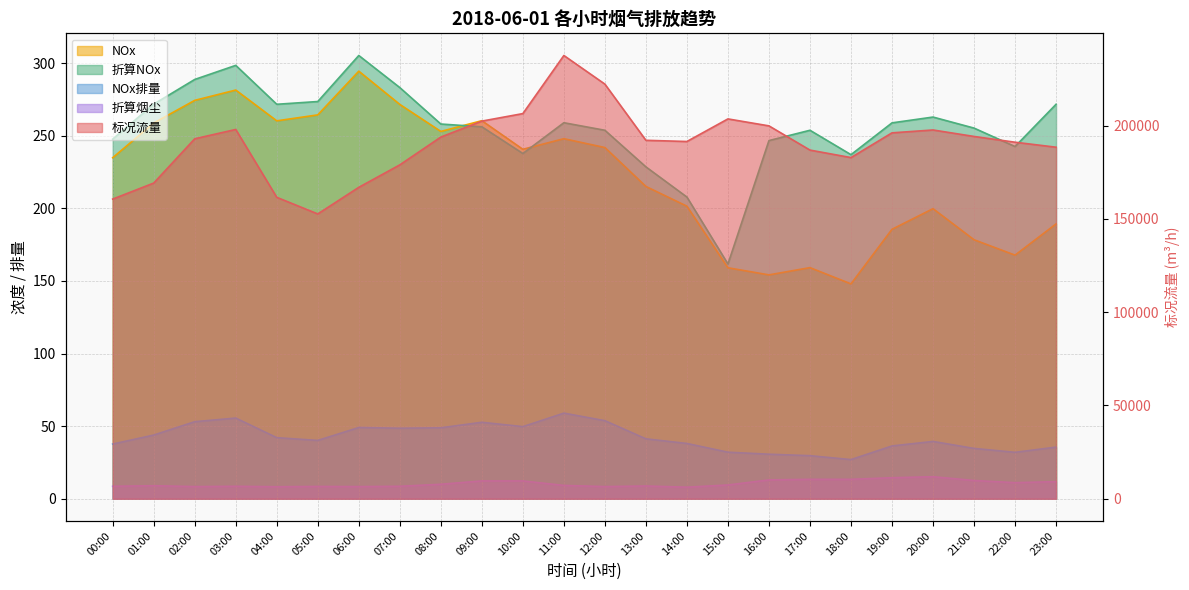

How many values in the 标况流量 series exceed 192903?

11